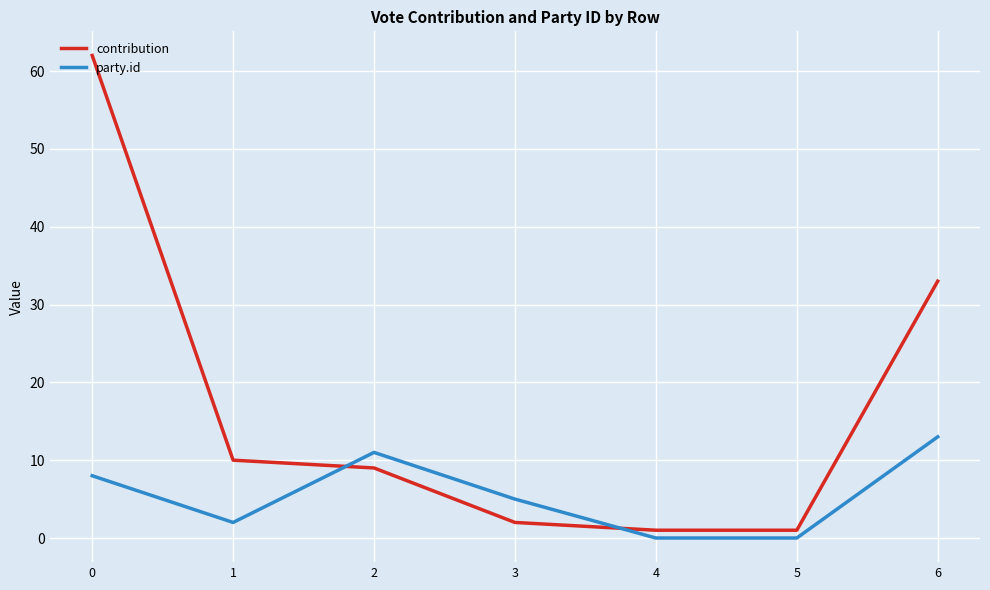

How many party.id values are between 0 and 11?

6